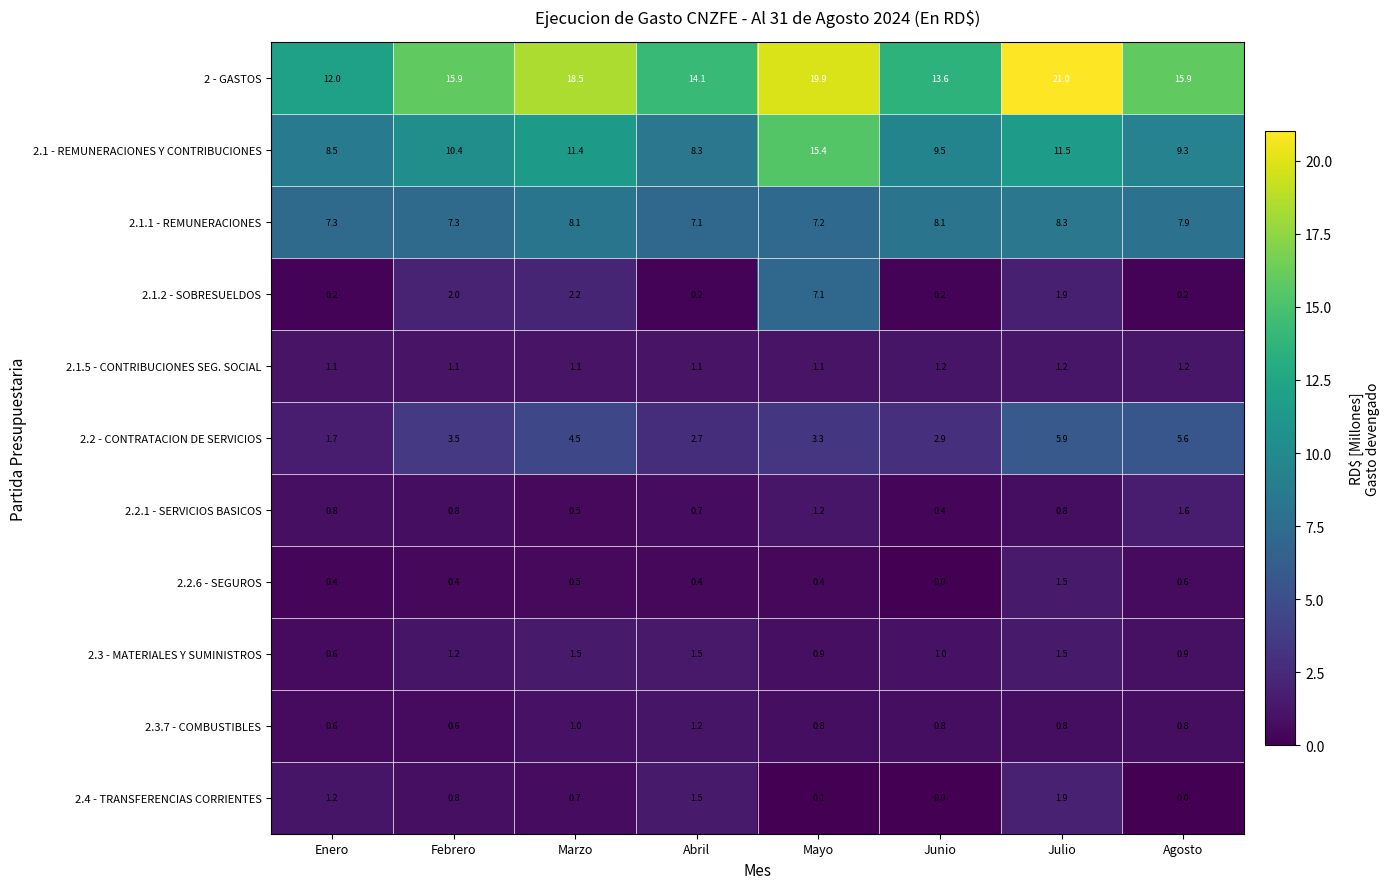

What is the highest value of the 2.1 - REMUNERACIONES Y CONTRIBUCIONES series?

15.4